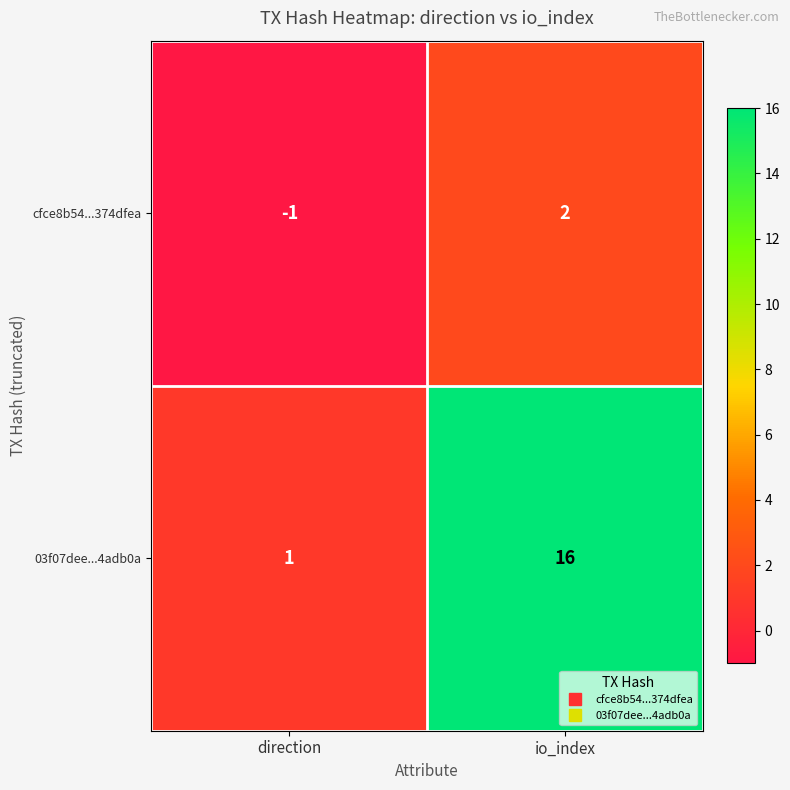

What is the sum of the 03f07dee...4adb0a values at direction and io_index?

17